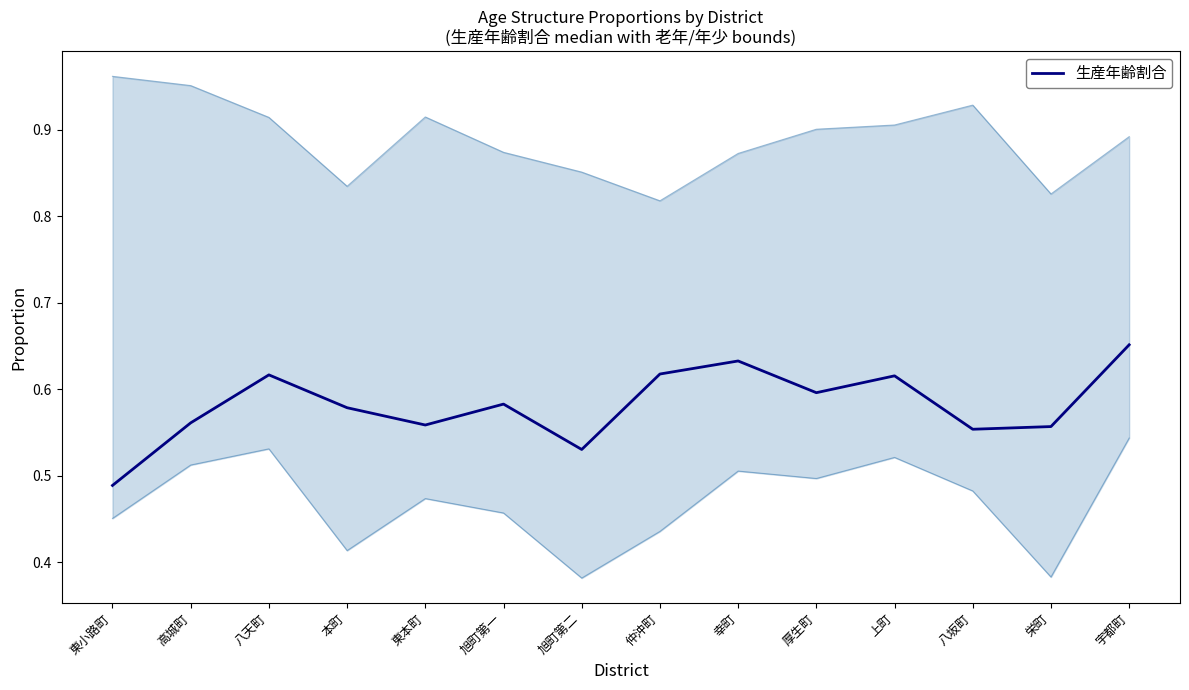

Does the chart have visible grid lines?

No